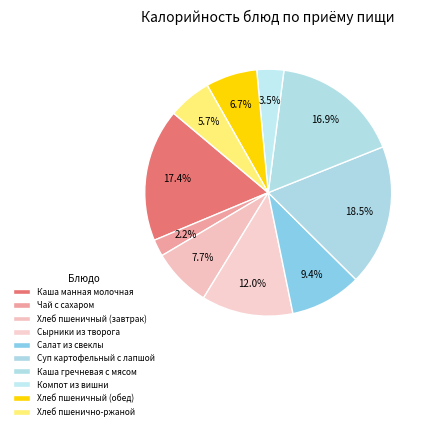

How many slices are in this pie chart?

10